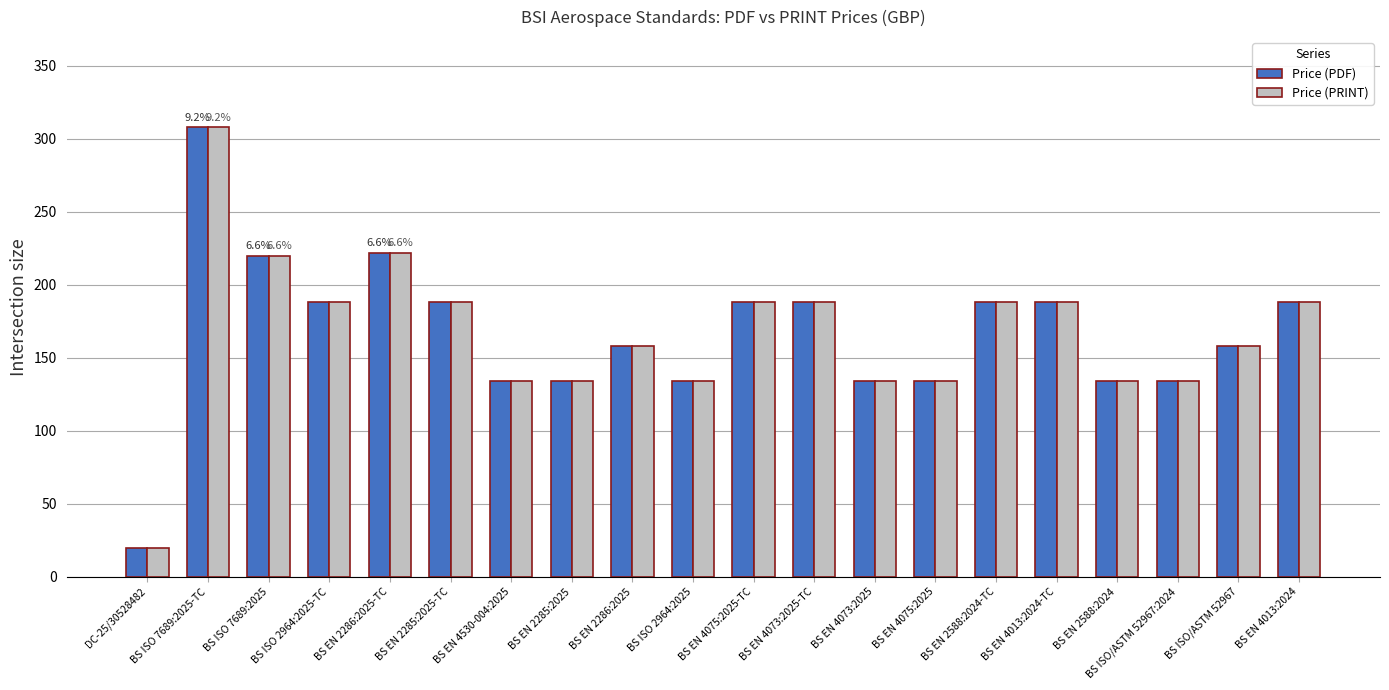

What are all the series names shown in the legend?

Price (PDF), Price (PRINT)